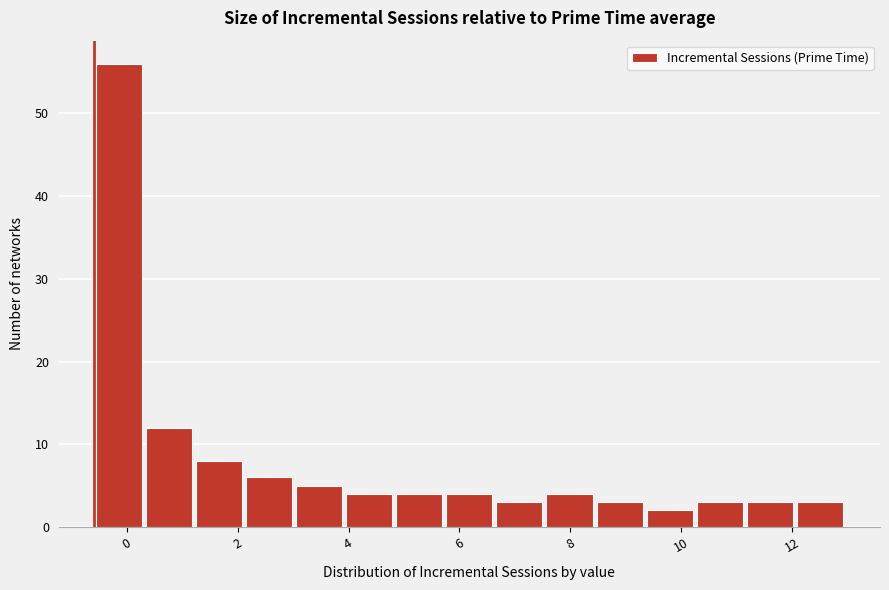

Which range on the x-axis has the tallest bar?

-0.6 to 0.4